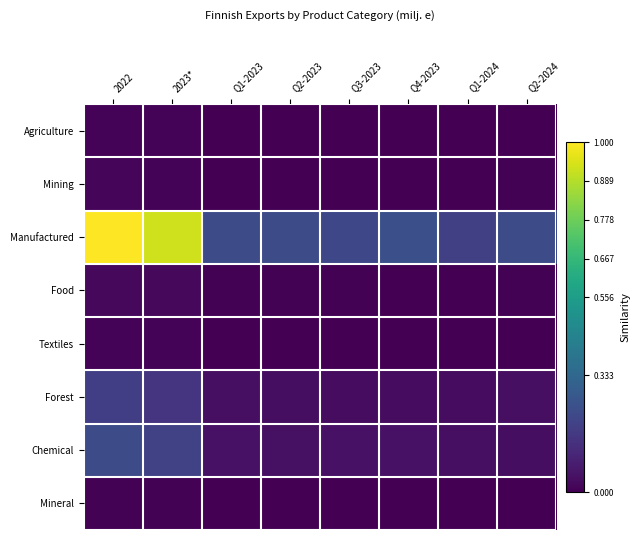

Count the number of data series in this chart.

8